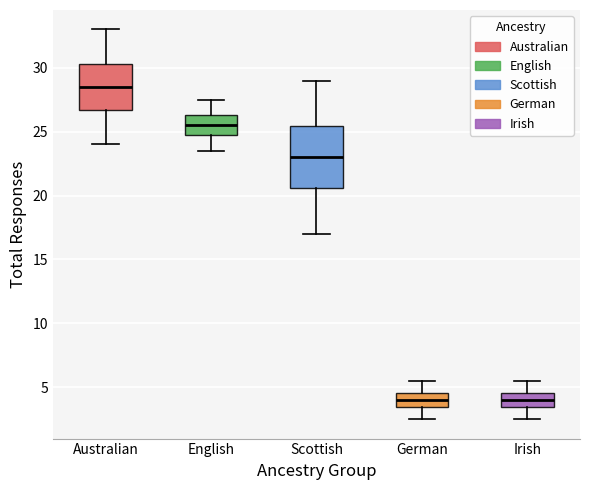

Where is the upper edge of the box for Irish on the y-axis? The values are not printed on the chart, so give them approximately, as read against the axis.

4.5